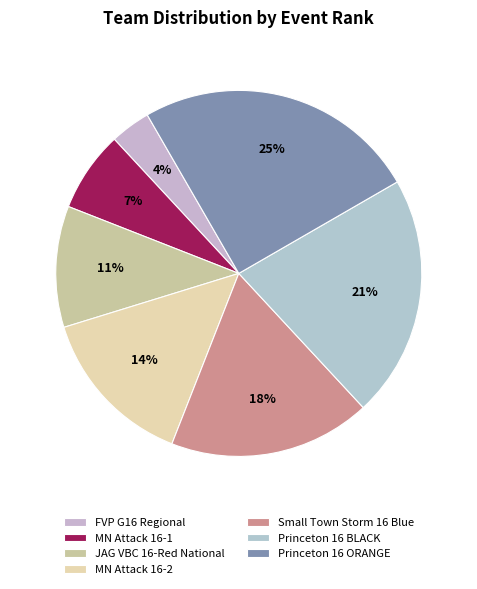

To the nearest percent, what is the combined percentage of Princeton 16 ORANGE and MN Attack 16-2?

39%